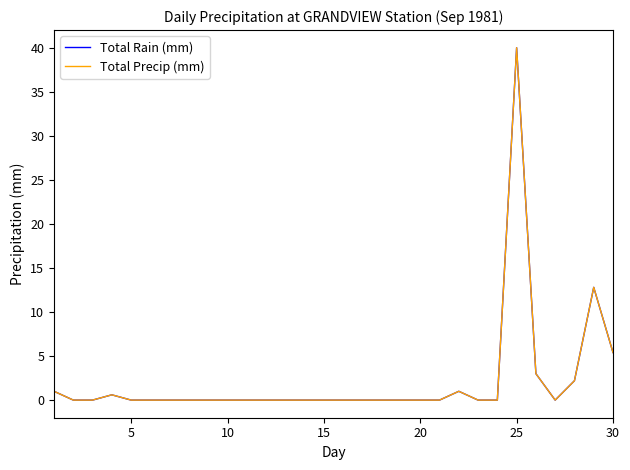

Does the chart have visible grid lines?

No